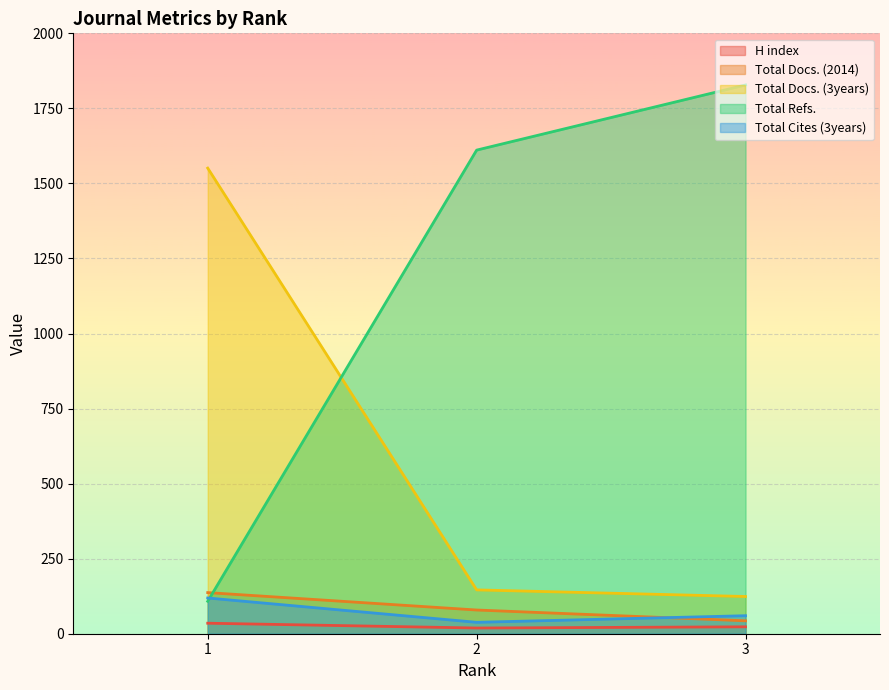

Which series has the largest total across all categories?

Total Refs.